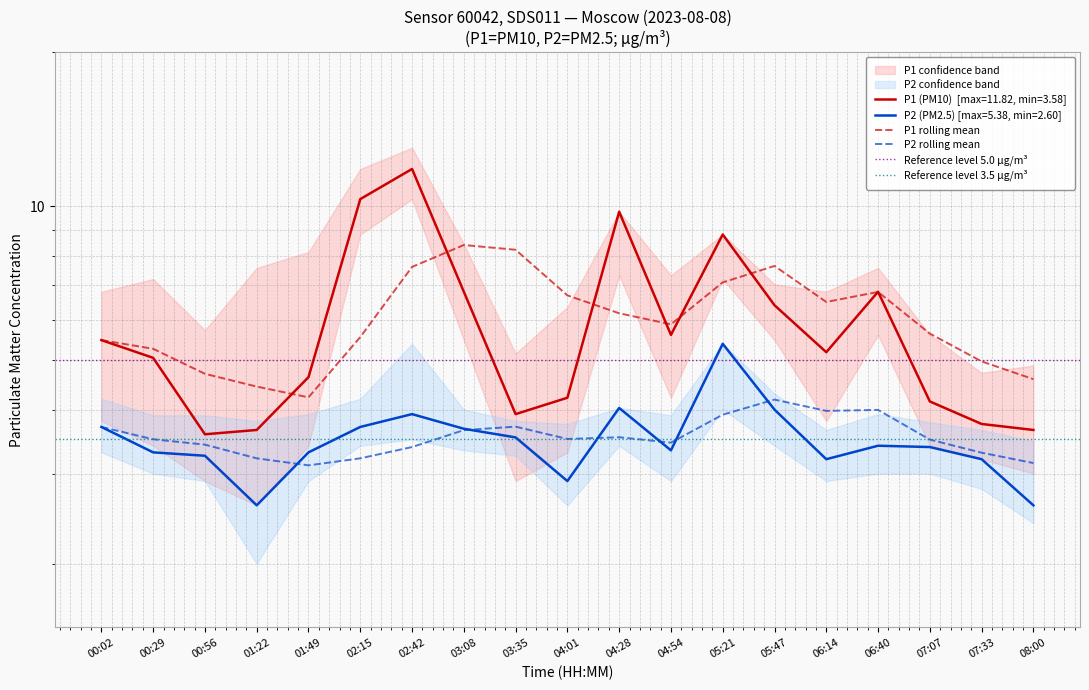

Reading left to right, what are all the values shown in this chart?

P1: 00:02=5.5	00:29=5.0	00:56=3.6	01:22=3.6	01:49=4.6	02:15=10.3	02:42=11.8	03:08=6.8	03:35=3.9	04:01=4.2	04:28=9.8	04:54=5.6	05:21=8.8	05:47=6.4	06:14=5.2	06:40=6.8	07:07=4.2	07:33=3.8	08:00=3.6
P2: 00:02=3.7	00:29=3.3	00:56=3.2	01:22=2.6	01:49=3.3	02:15=3.7	02:42=3.9	03:08=3.7	03:35=3.5	04:01=2.9	04:28=4.0	04:54=3.3	05:21=5.4	05:47=4.0	06:14=3.2	06:40=3.4	07:07=3.4	07:33=3.2	08:00=2.6